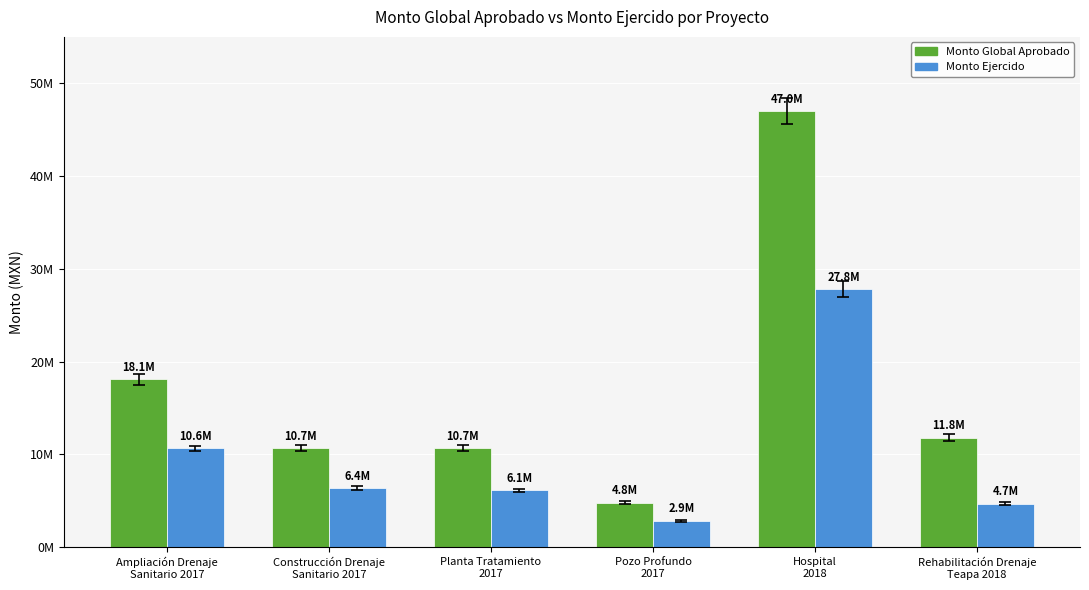

What is the spread (max minus min) of values at Planta Tratamiento
2017?

4517783.8